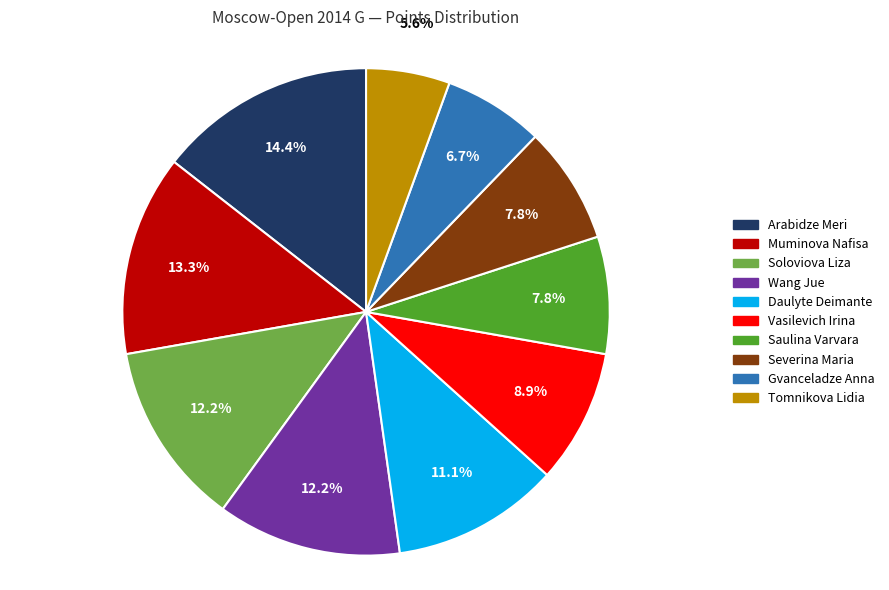

What is the largest slice in the pie chart?

Arabidze Meri